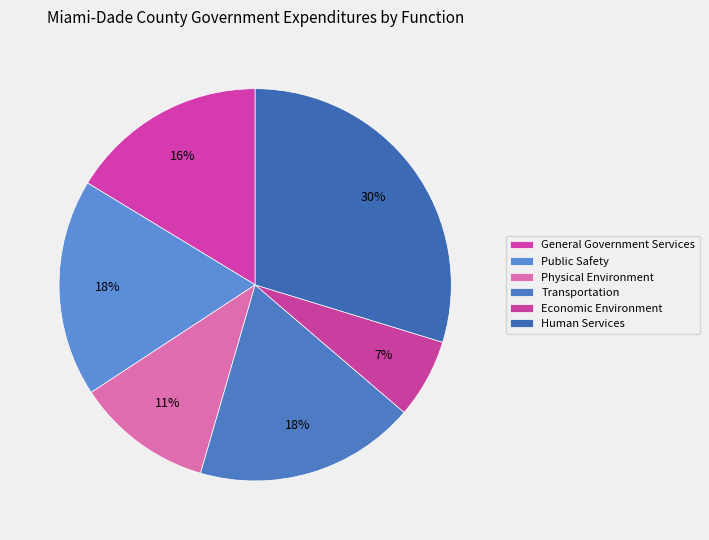

How many segments does this pie chart have?

6